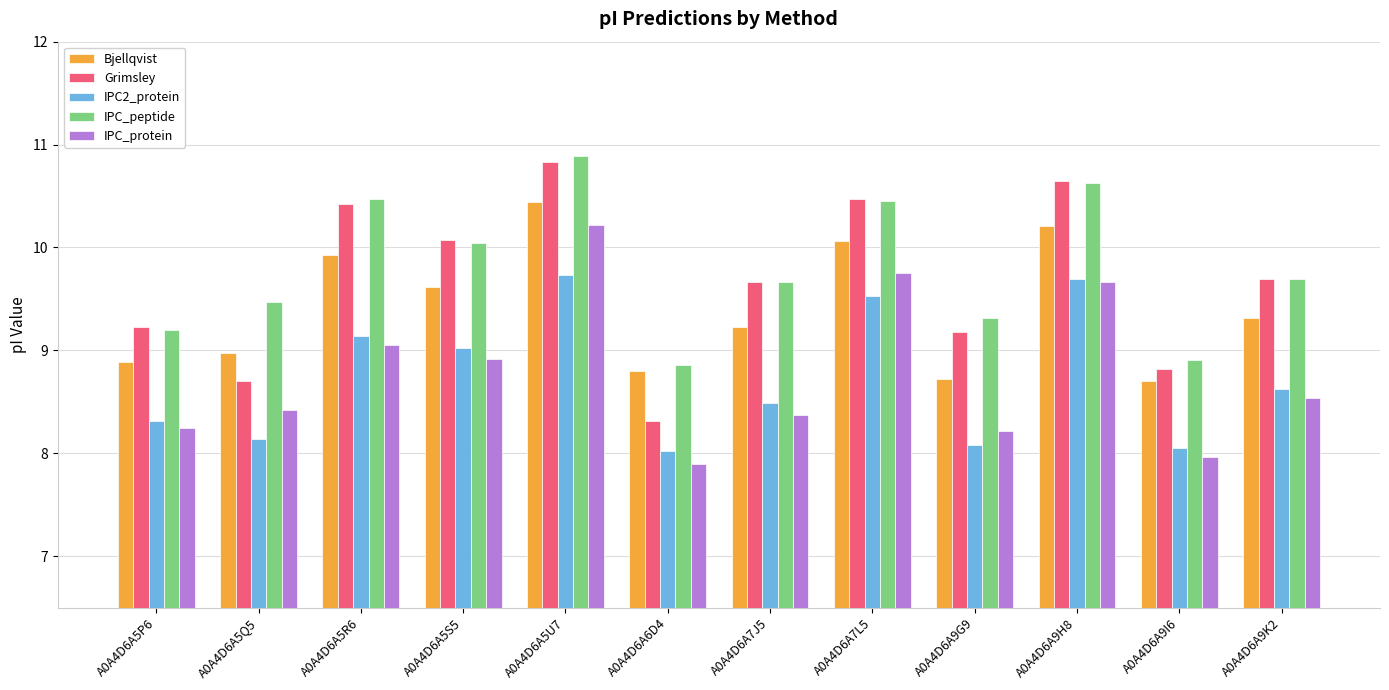

The IPC2_protein series shows 9.7 at A0A4D6A5U7. True or false?

True